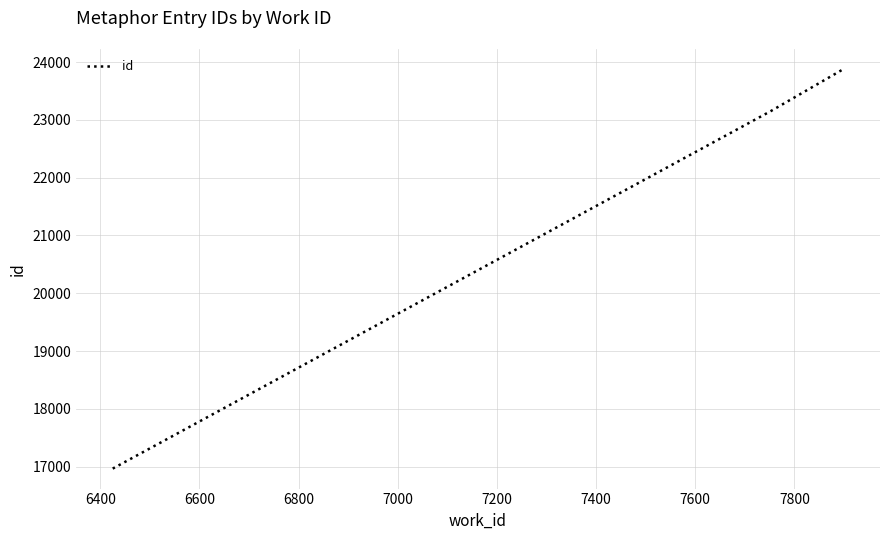

True or false: the data shows 5980 at 6200.

False